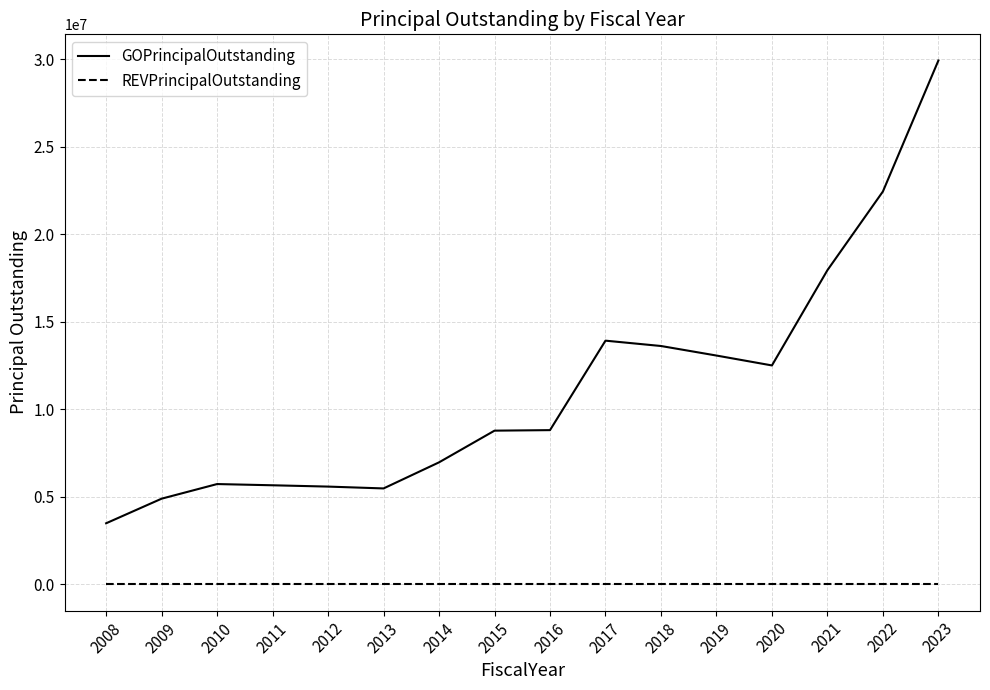

True or false: GOPrincipalOutstanding and REVPrincipalOutstanding intersect in this chart.

False